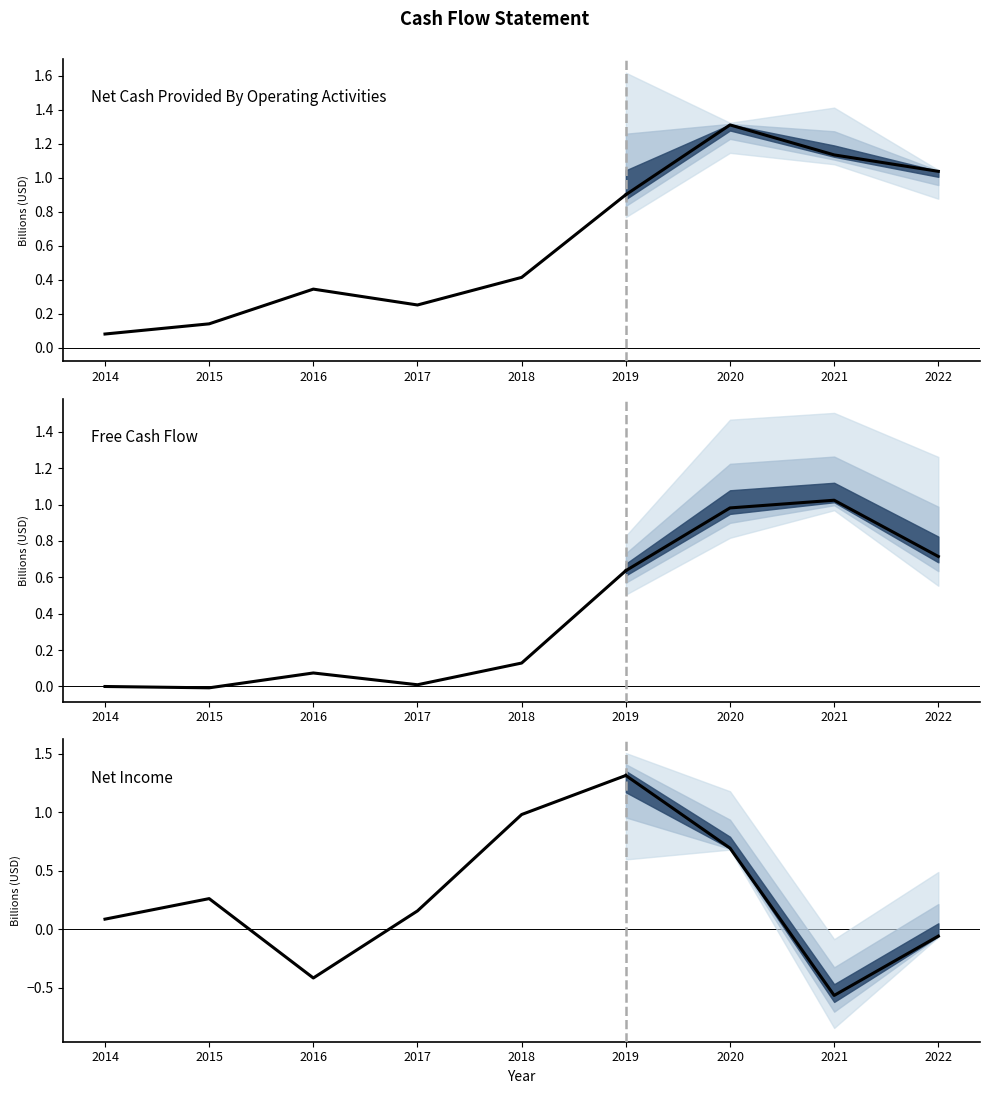

At which category is the sum across all series the highest?

2019